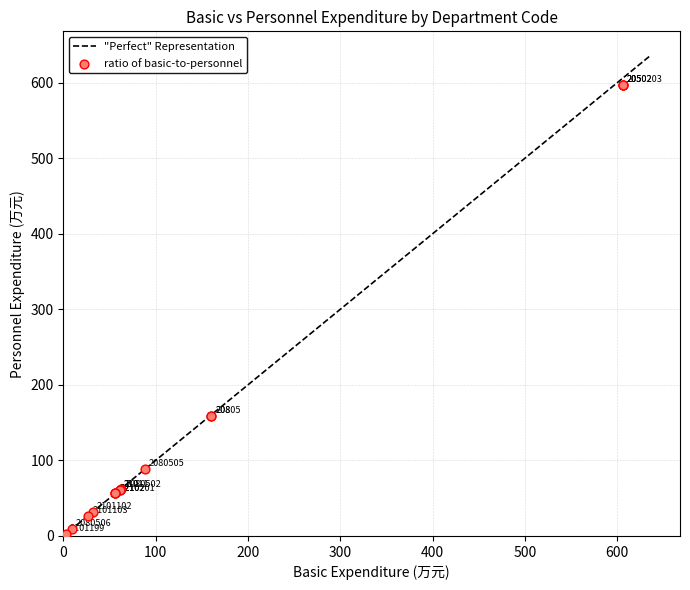

What Y value in the scatter plot is closest to 300?

159.3